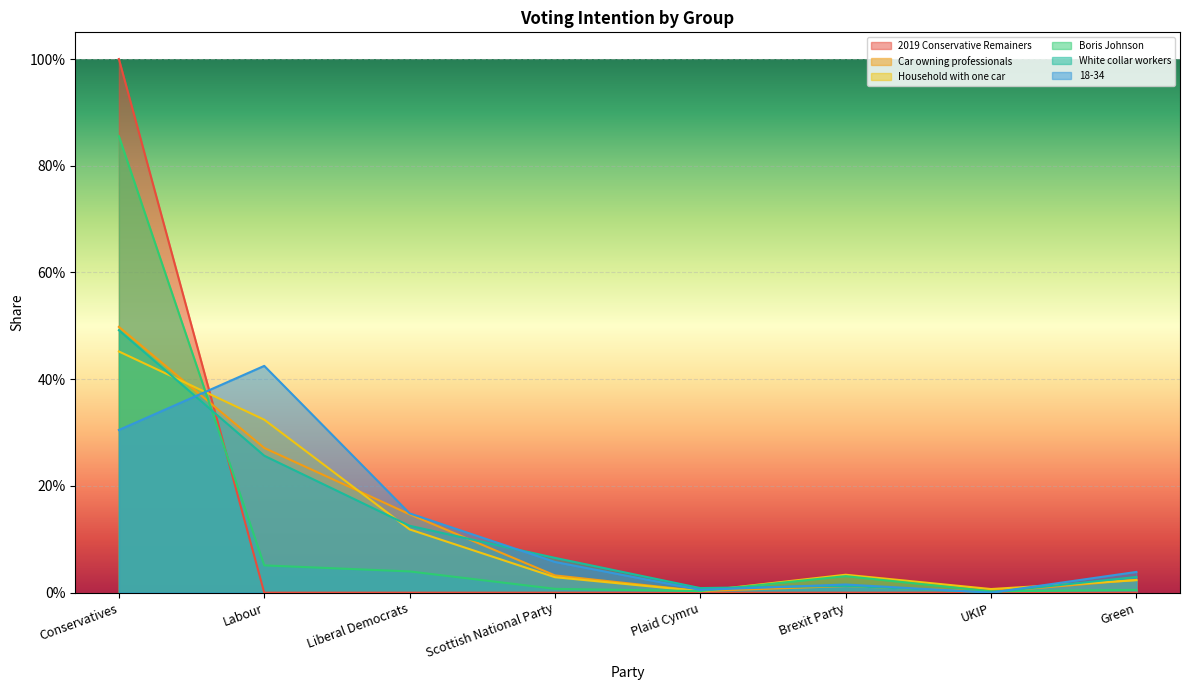

Rank the categories by 18-34 value from highest to lowest.

Labour, Conservatives, Liberal Democrats, Scottish National Party, Green, Brexit Party, Plaid Cymru, UKIP